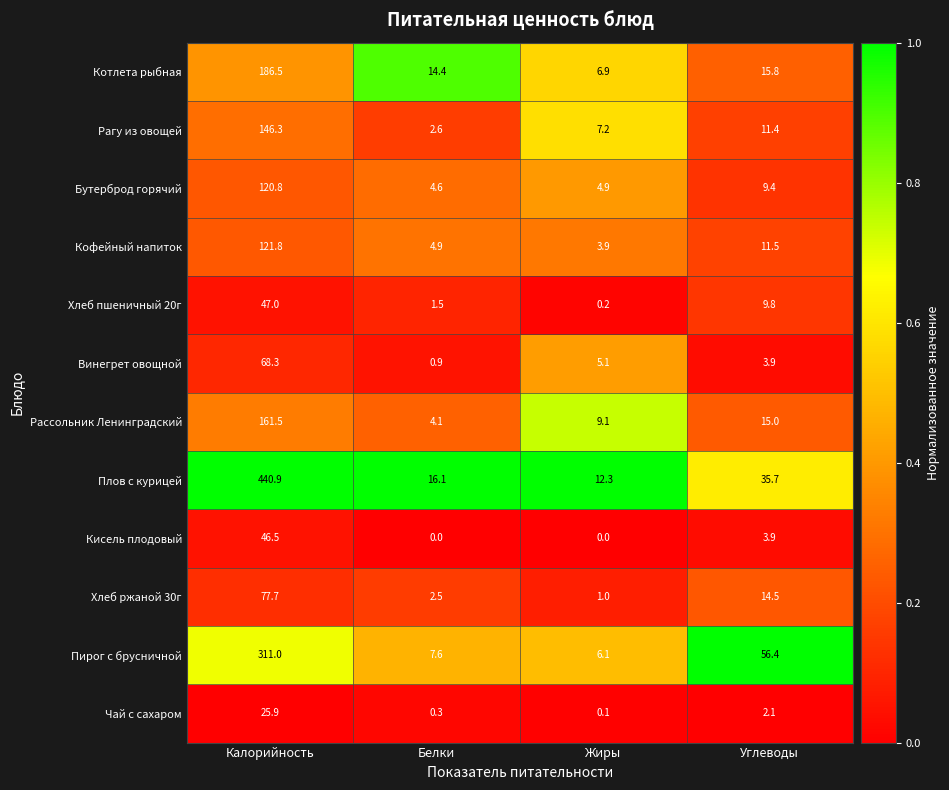

Which category has the highest value across all series?

Калорийность